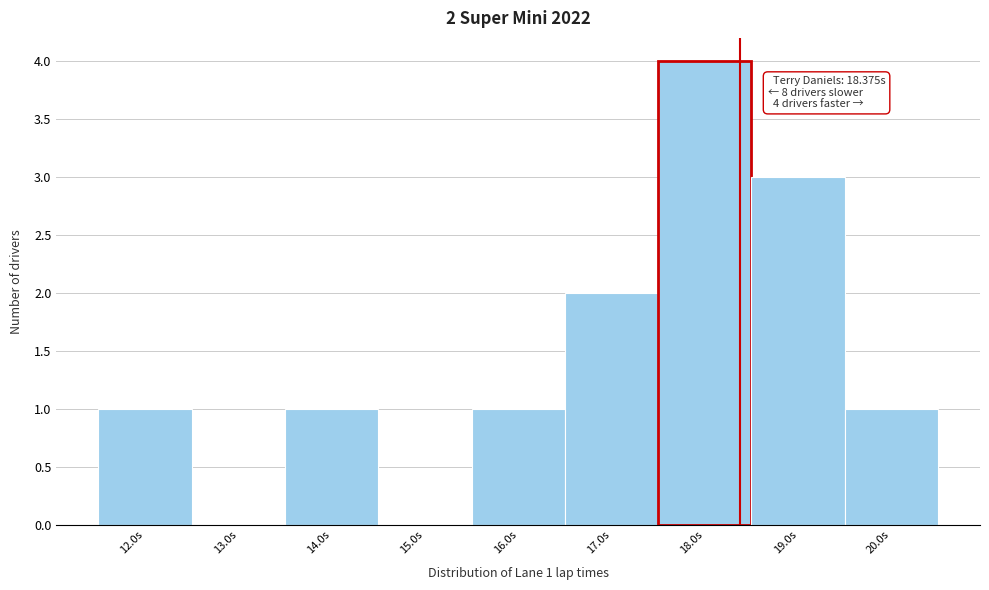

Over which range of the x-axis is the bar tallest?

17.5 to 18.5